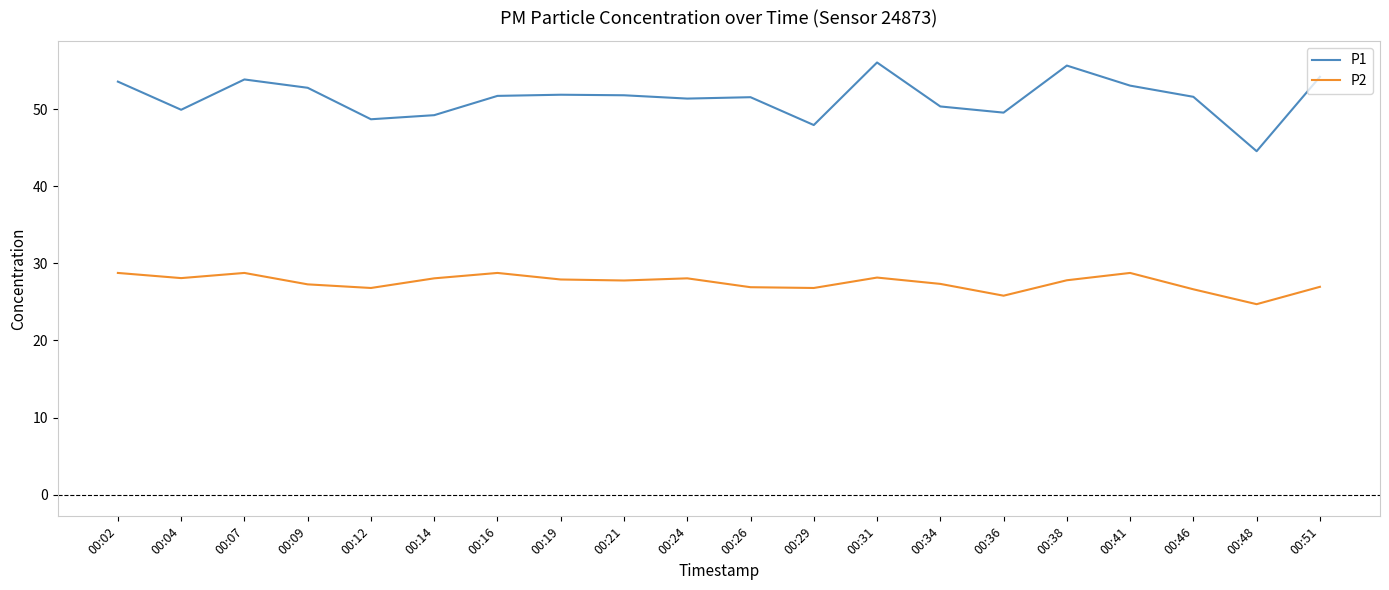

True or false: P1 and P2 intersect in this chart.

False